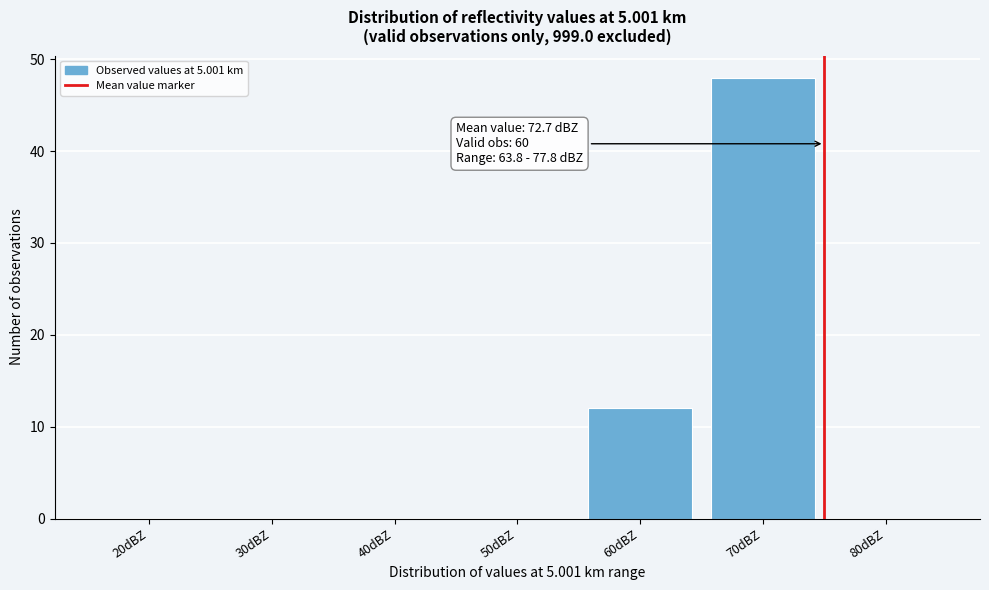

Which category has the highest value across all series?

70dBZ